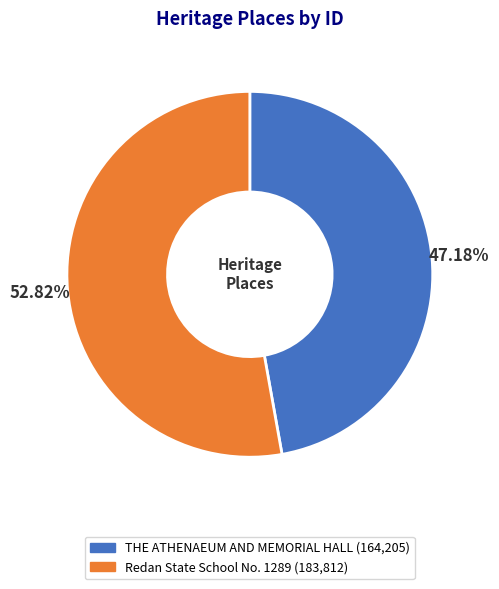

Between Redan State School No. 1289 and THE ATHENAEUM AND MEMORIAL HALL, which is larger?

Redan State School No. 1289